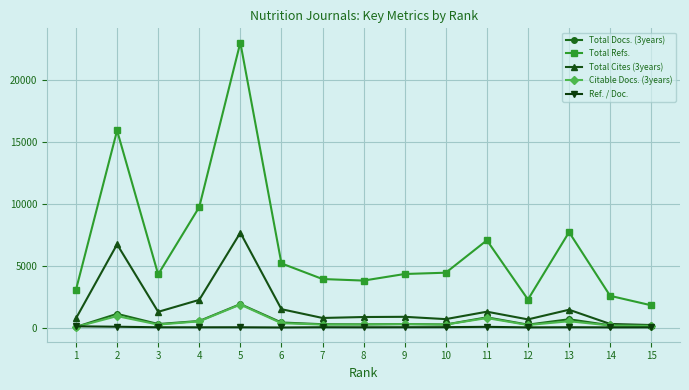

Which series has the widest spread of values?

Total Refs.